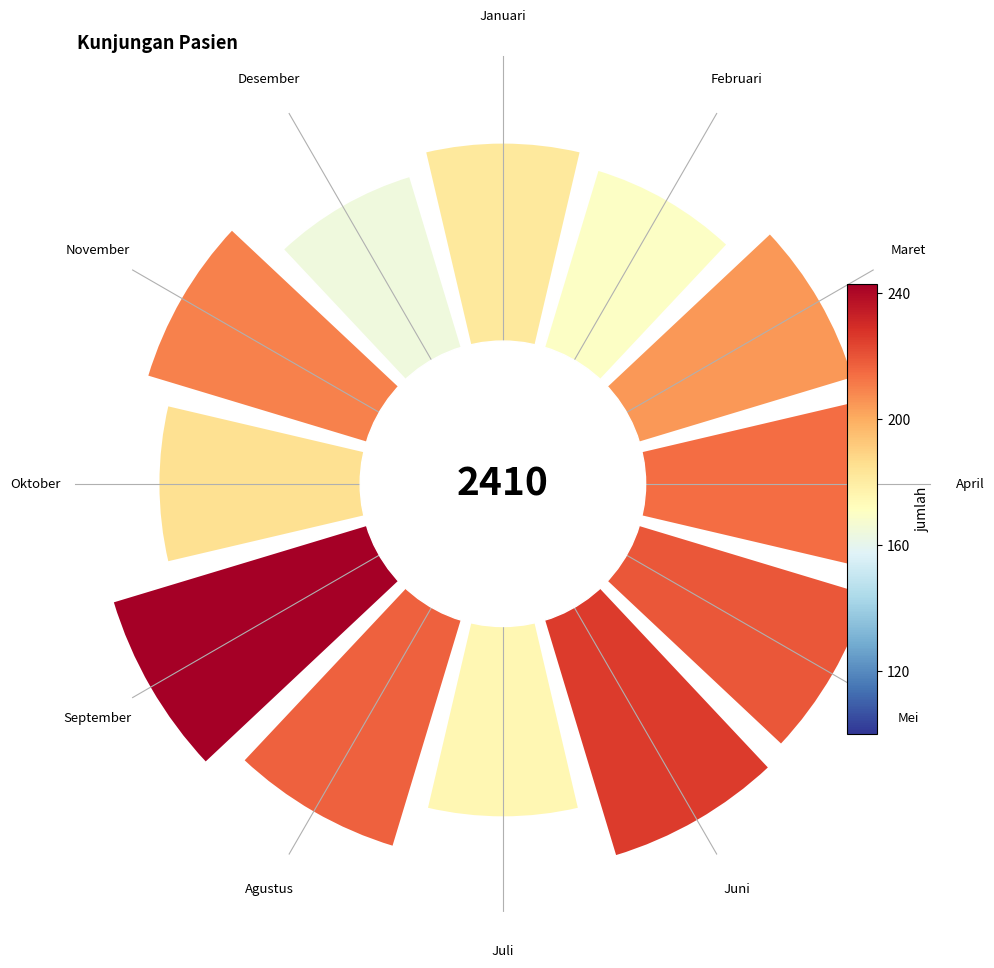

Does the chart contain any negative values?

No